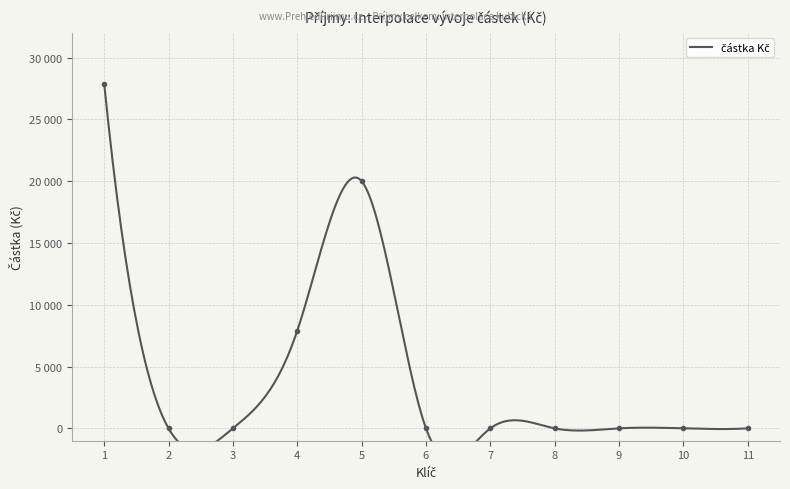

At which label is the value closest to 13950?

4